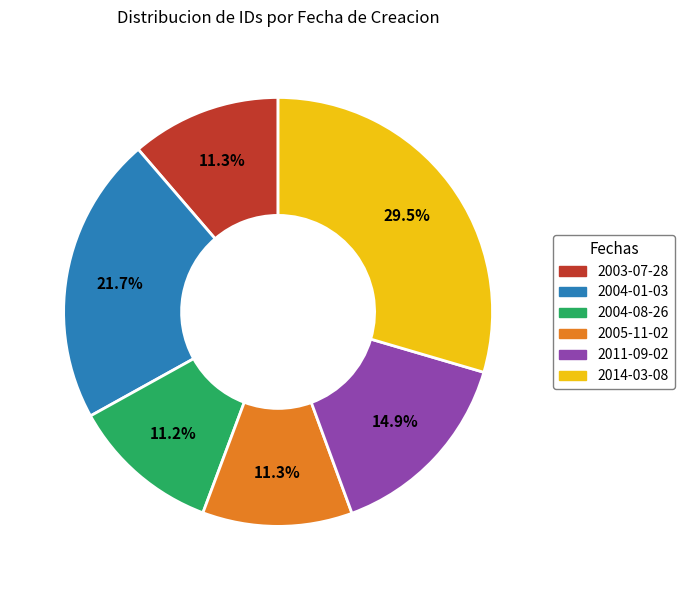

Is there any slice that represents more than half of the pie?

No